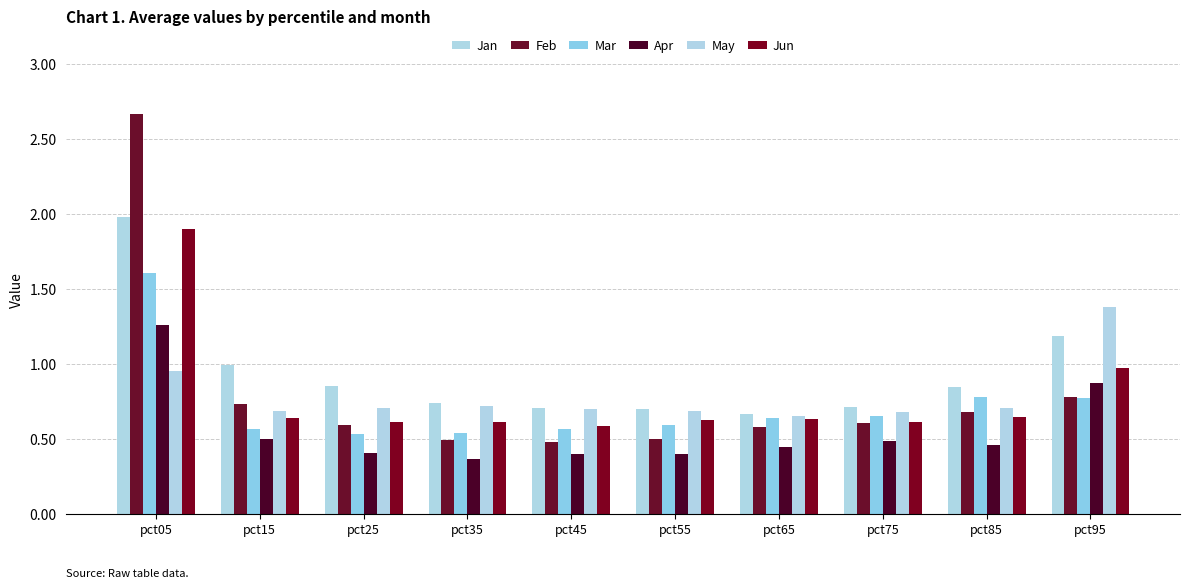

What is the average value of the Mar series?

0.7